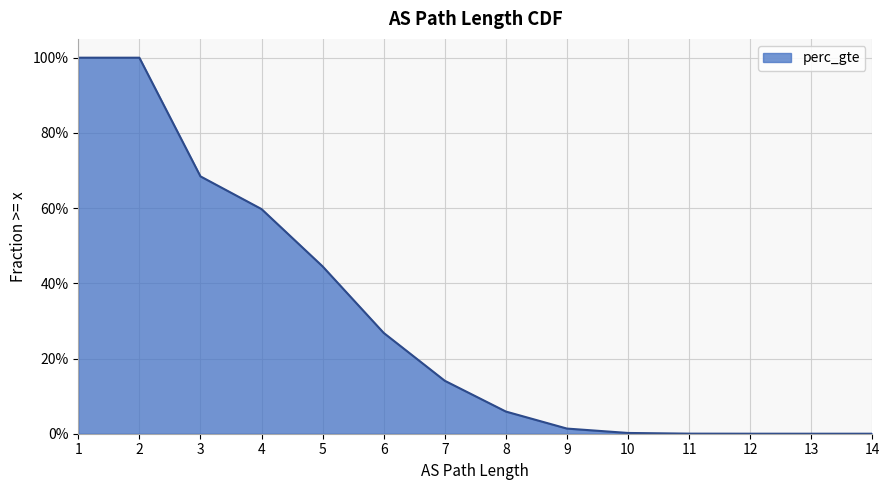

What is the difference between the second highest and second lowest values?

1.0